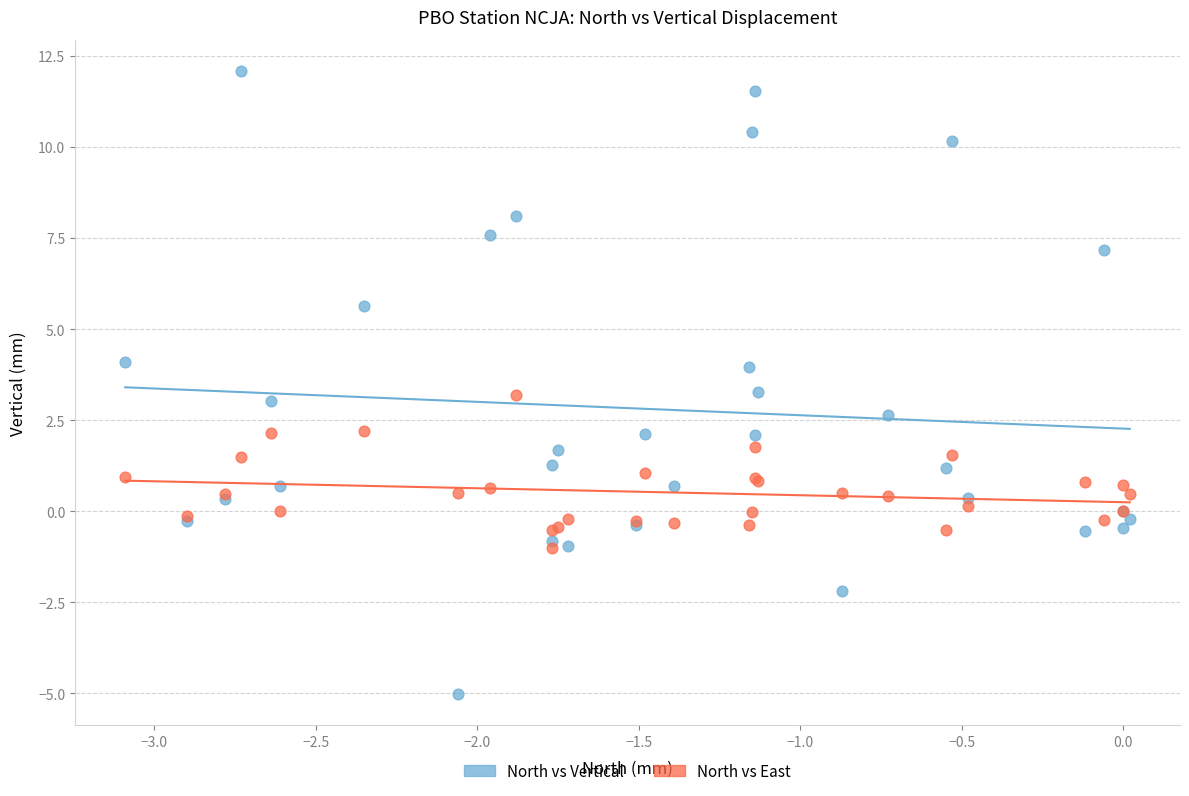

Which series has the largest Y range (max minus min)?

North vs Vertical